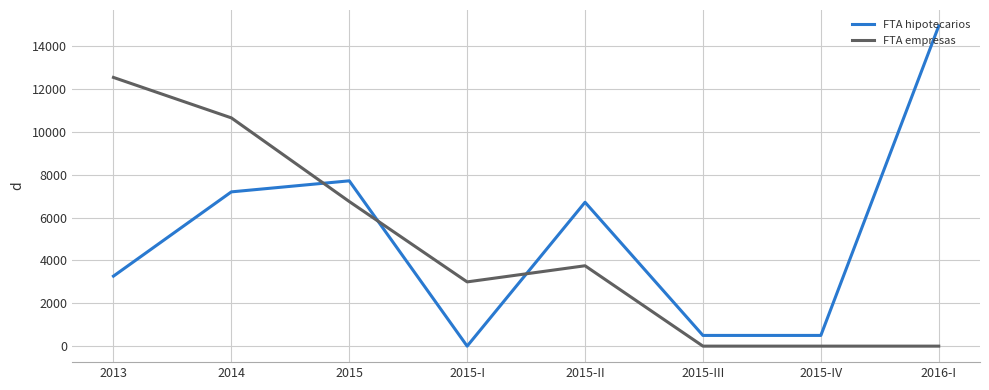

What is the difference between the FTA hipotecarios values at 2015-II and 2015?

1000.0